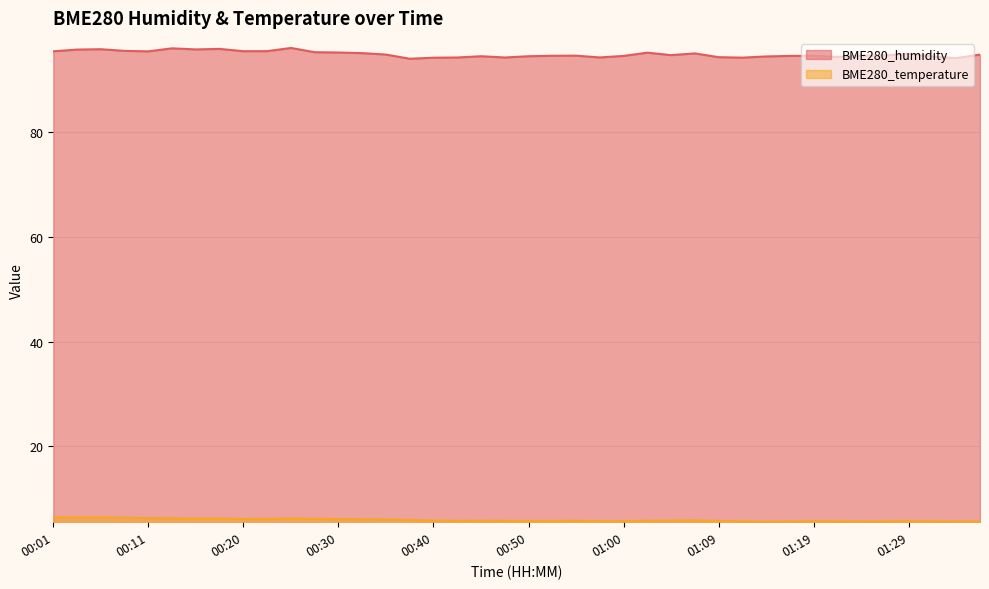

At which category is the sum across all series the highest?

00:13